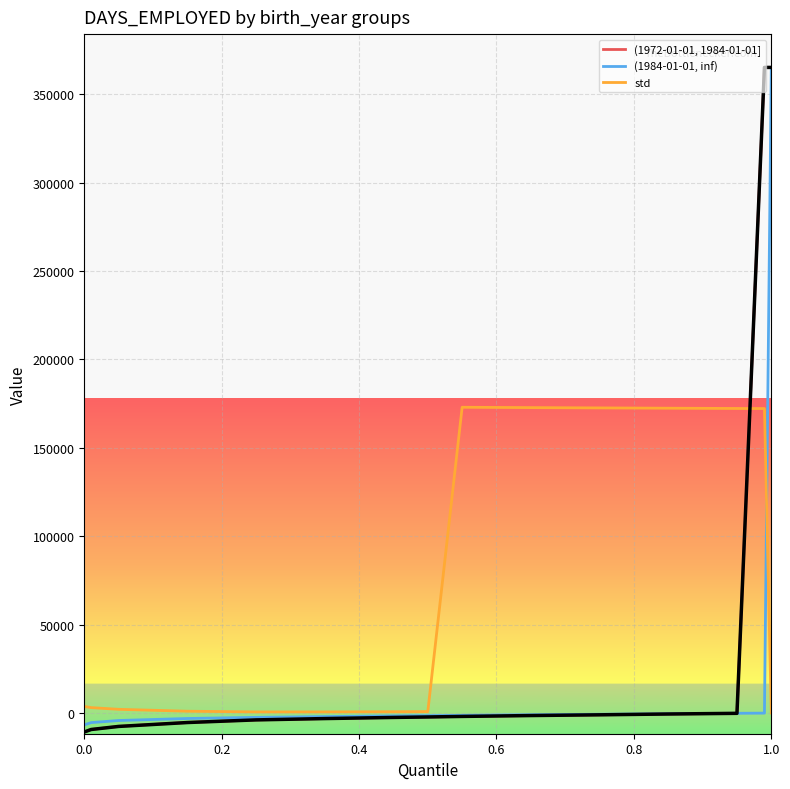

At how many categories does at least one series exceed 131068?

7